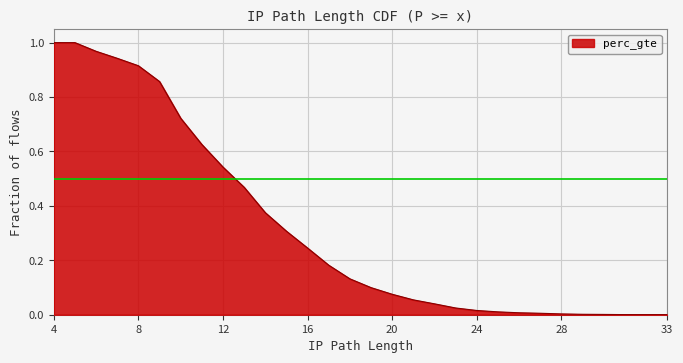

Between 4 and 5, which is larger?

4